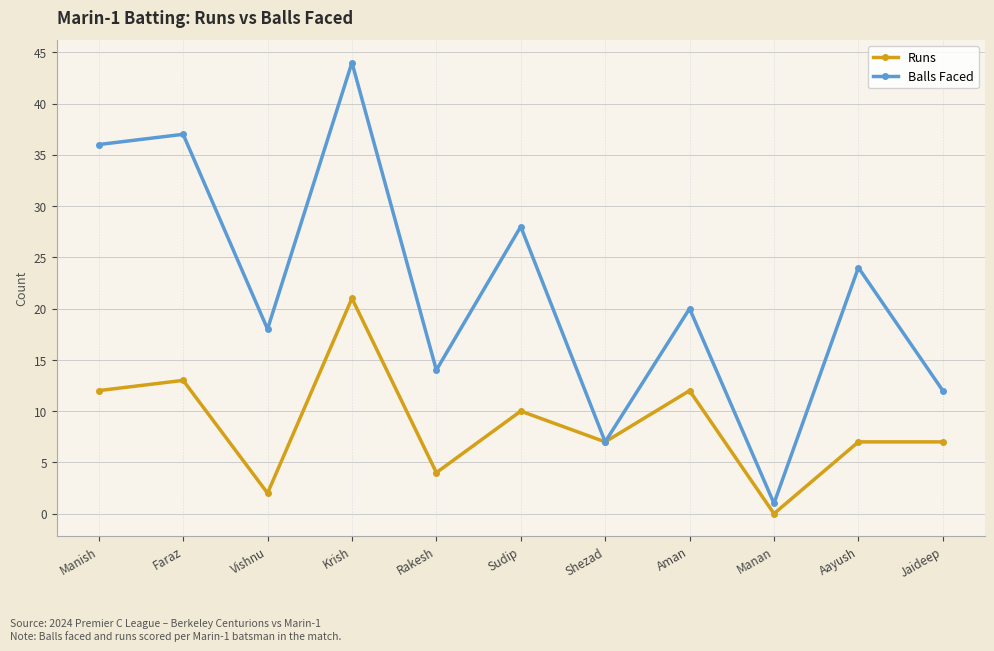

The Runs series shows 12 at Manish. True or false?

True